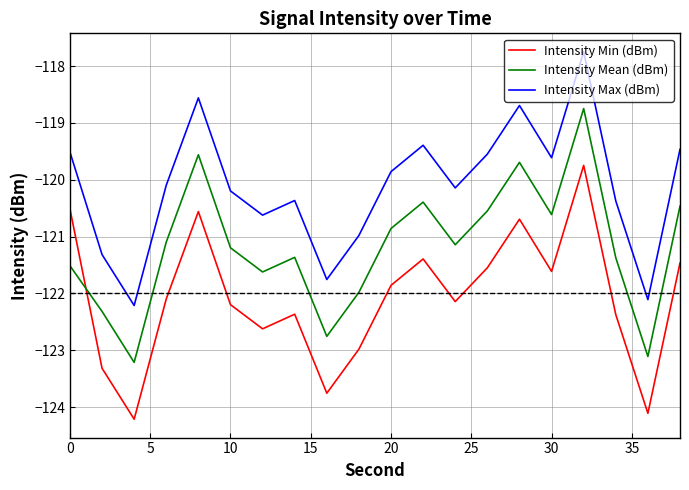

What is the greatest value displayed?

-117.7